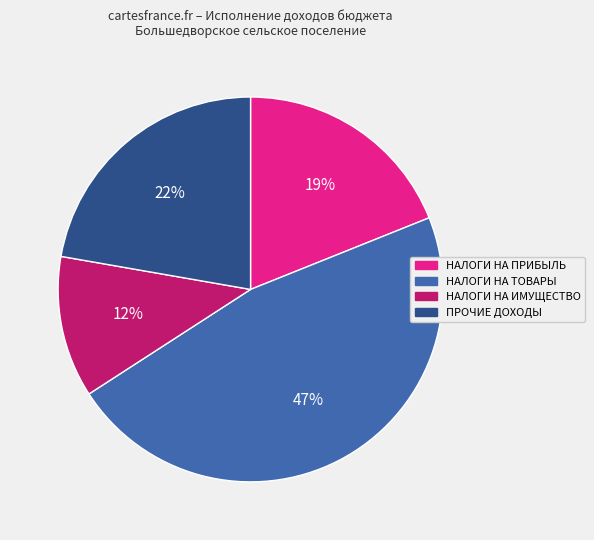

How many slices are in this pie chart?

4